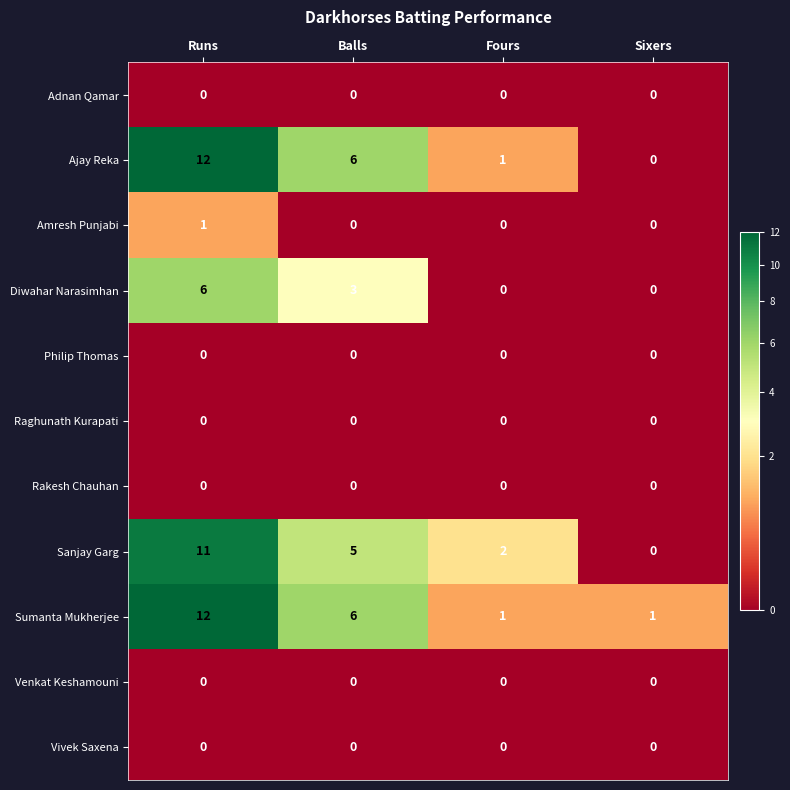

How many distinct data groups are displayed?

11